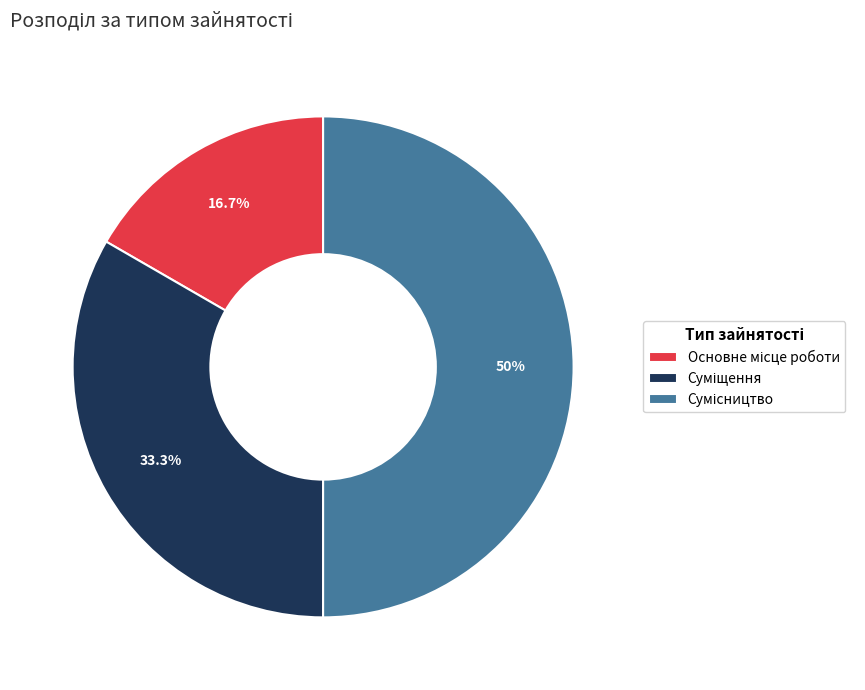

What is the smallest slice in the pie chart?

Основне місце роботи